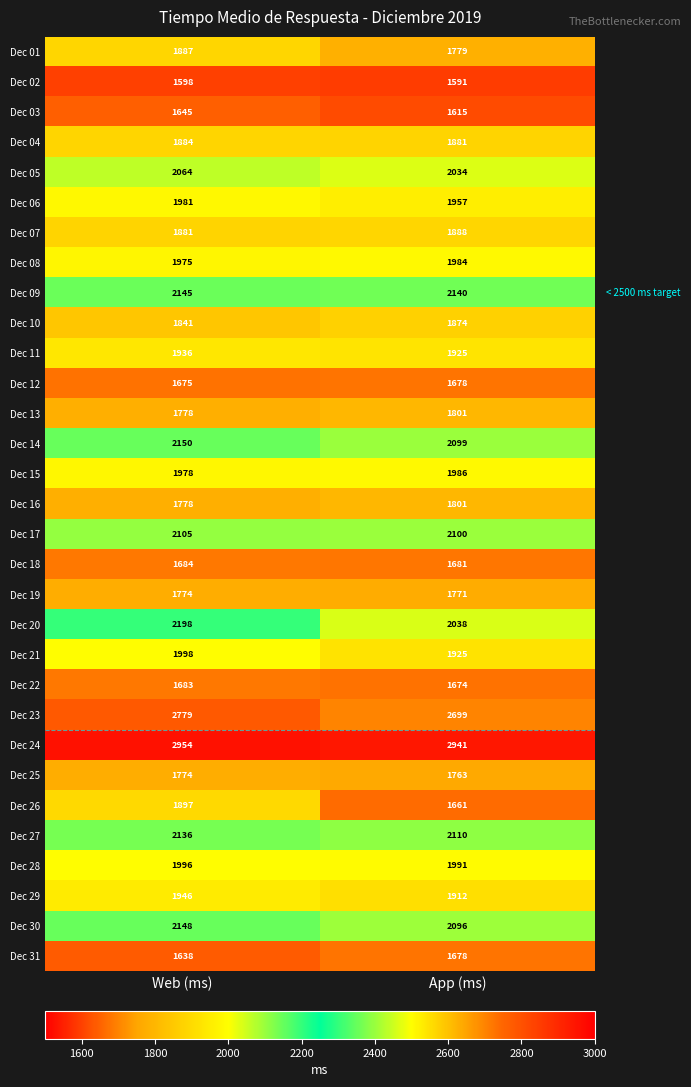

List the labels in order of Dec 14 value, largest first.

Web (ms), App (ms)